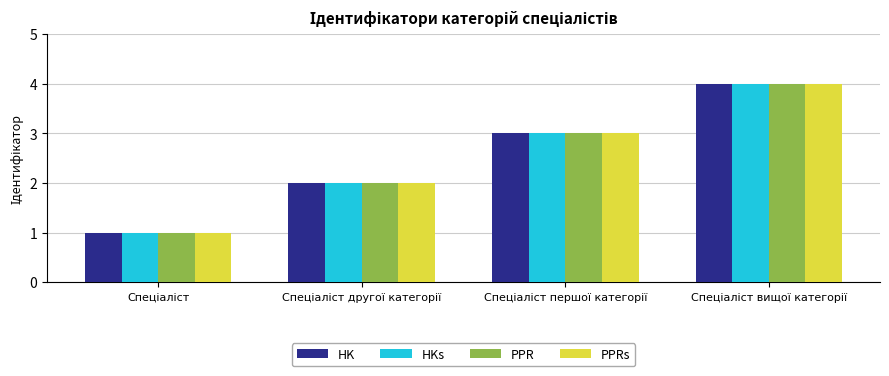

What is the difference between the maximum and minimum values in the PPR series?

3